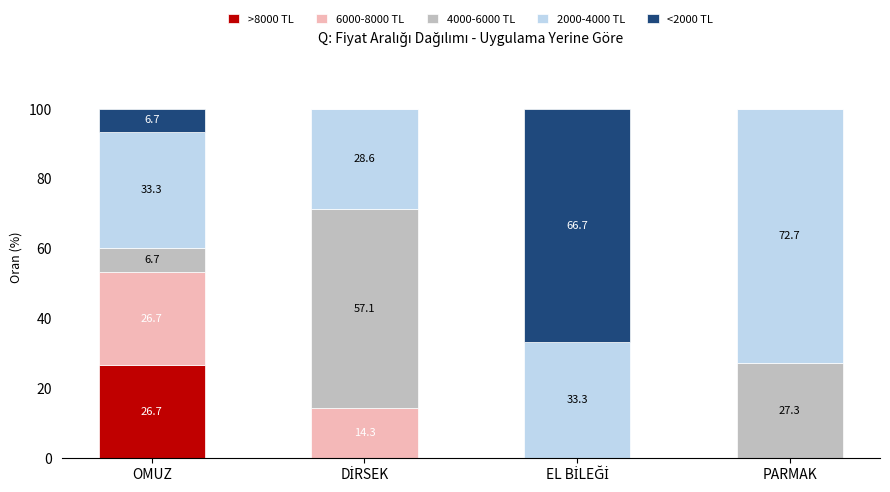

Does the chart contain stacked bars?

Yes